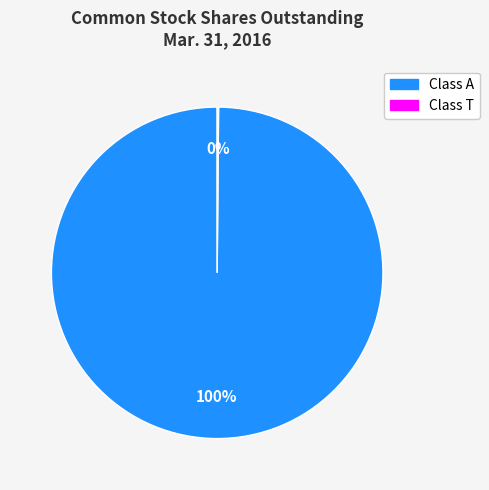

Is there any slice that represents more than half of the pie?

Yes